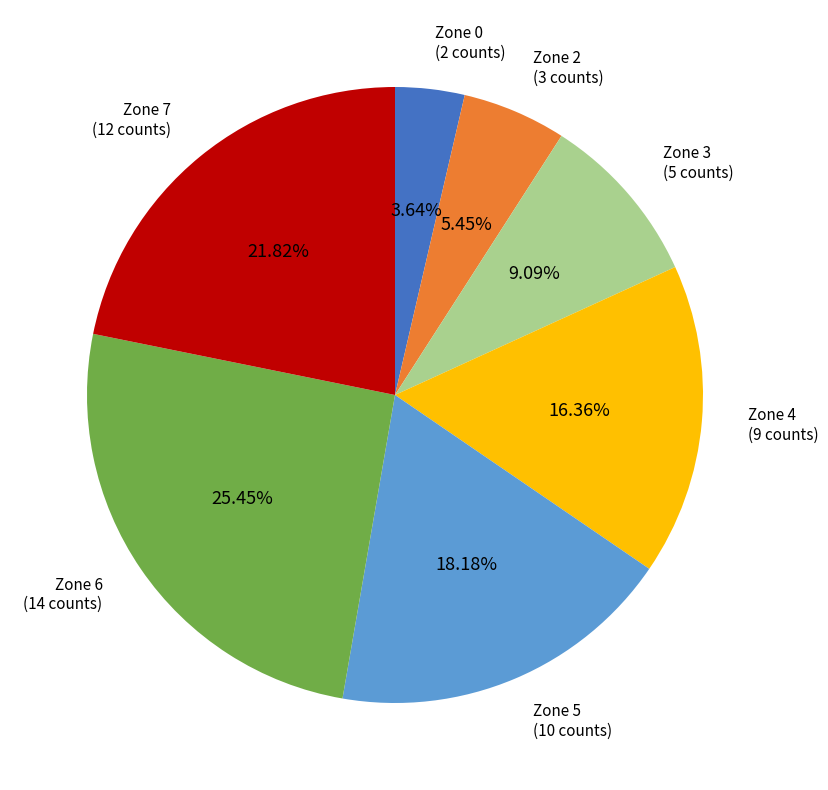

Does any single category account for the majority?

No